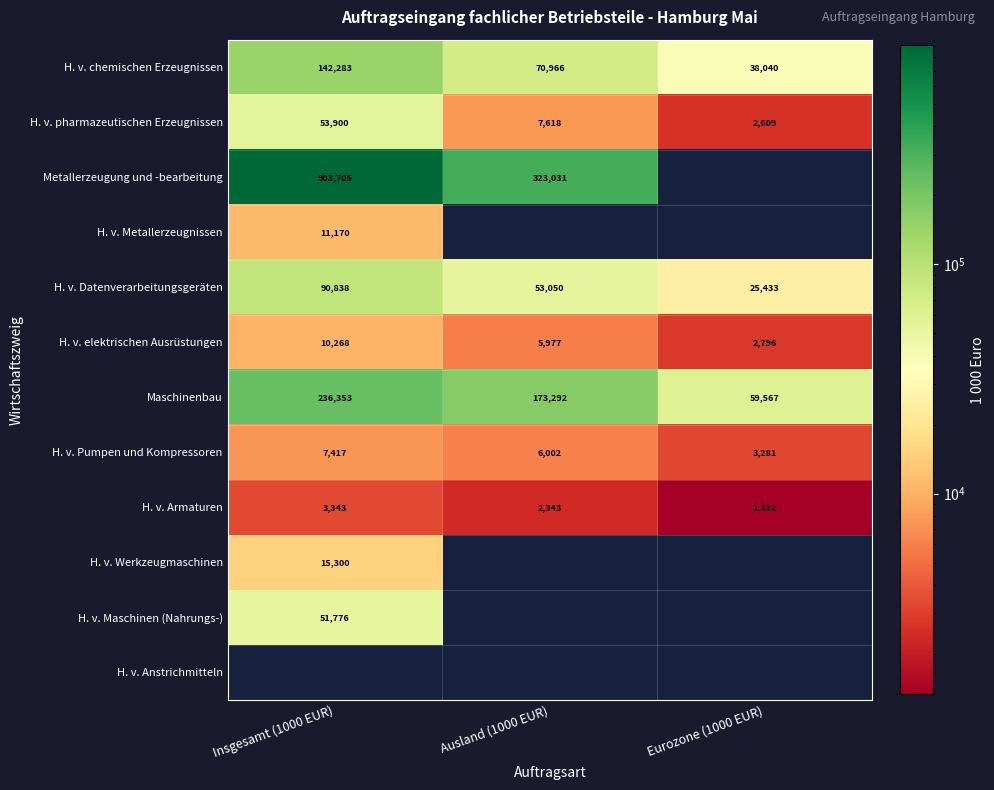

Is the value of H. v. Maschinen (Nahrungs-) at Insgesamt (1000 EUR) greater than the value of Metallerzeugung und -bearbeitung at Insgesamt (1000 EUR)?

No